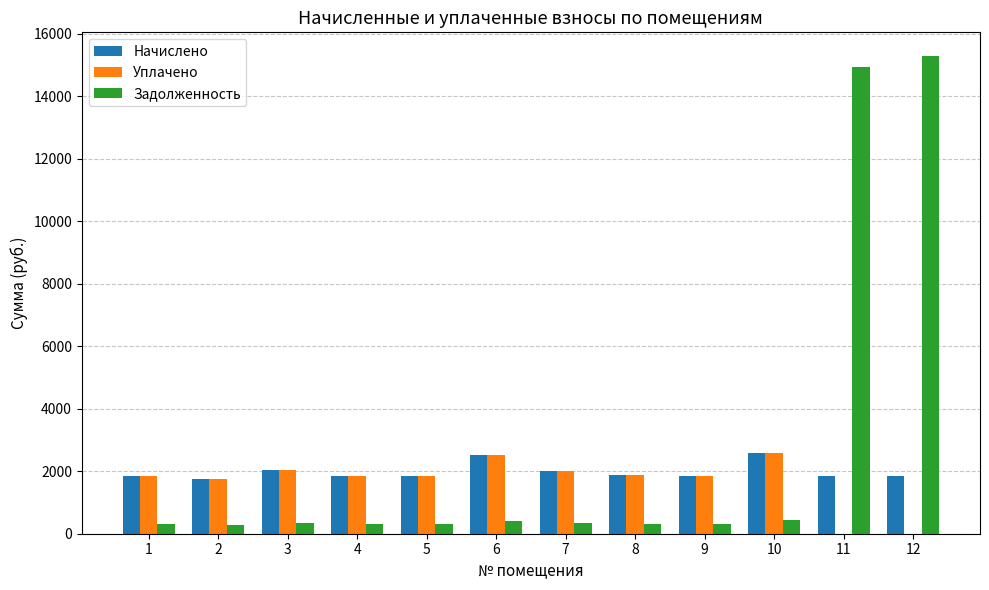

At which label does Начислено first exceed 1848?

1